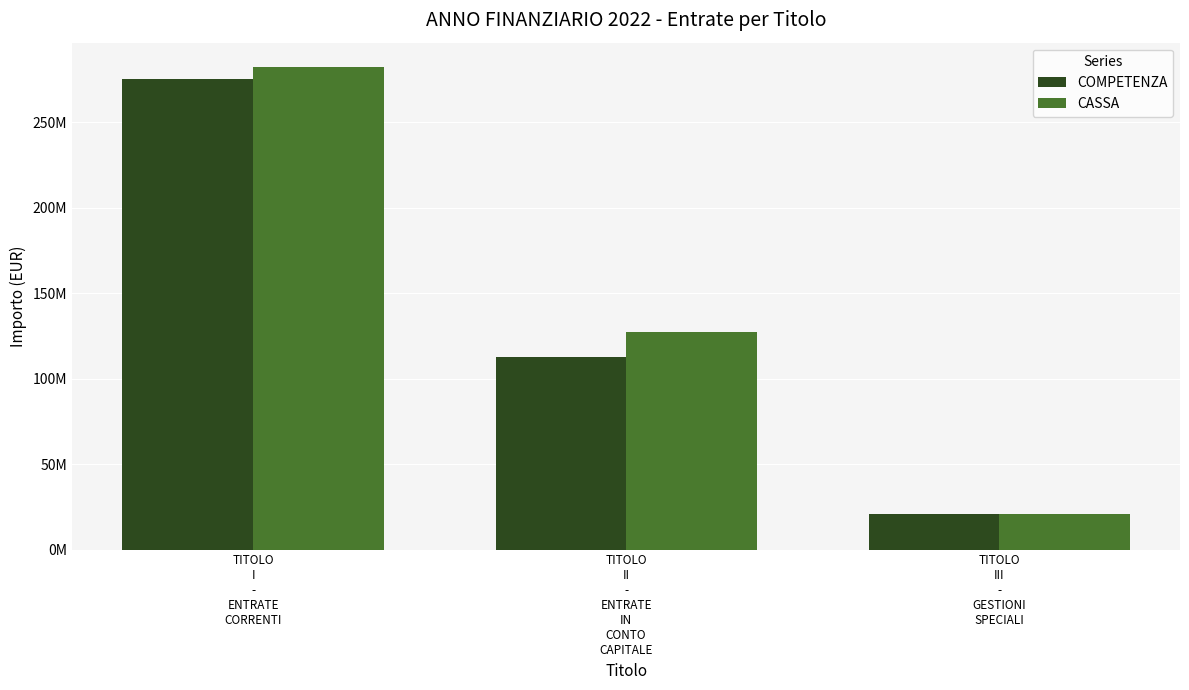

What is the value of the COMPETENZA bar at the 3rd from the left?

21000000.0